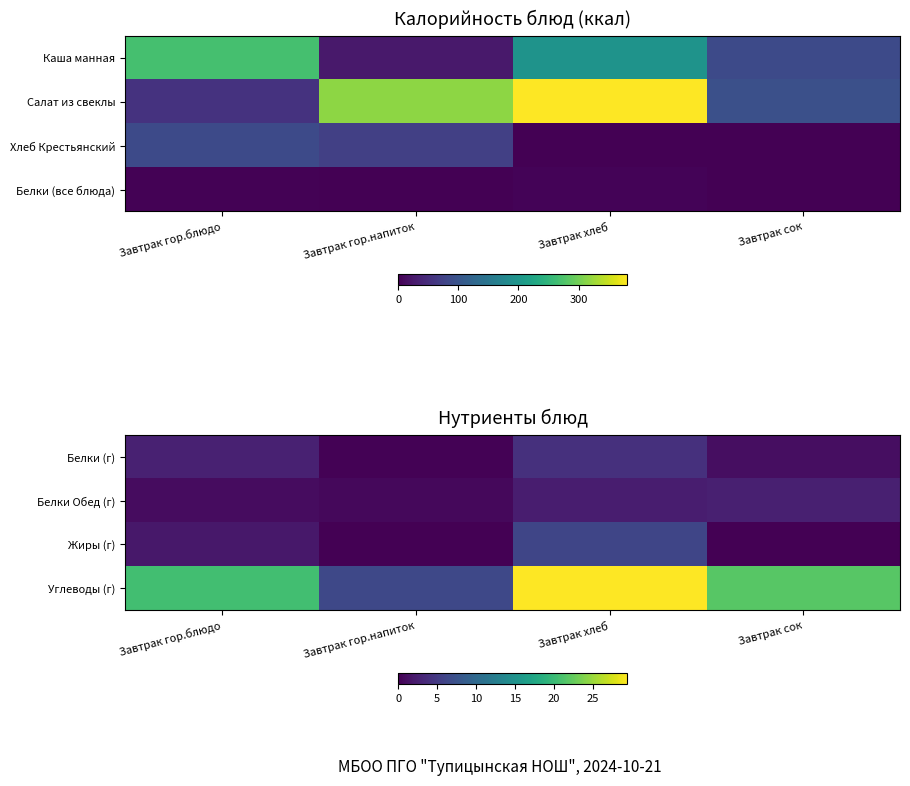

Reading left to right, transcribe all the data shown in this chart.

Белки (г): Завтрак гор.блюдо=2.6	Завтрак гор.напиток=0.2	Завтрак хлеб=4.1	Завтрак сок=1.1
Белки Обед (г): Завтрак гор.блюдо=1.0	Завтрак гор.напиток=0.6	Завтрак хлеб=2.4	Завтрак сок=2.6
Жиры (г): Завтрак гор.блюдо=1.9	Завтрак гор.напиток=0.0	Завтрак хлеб=6.2	Завтрак сок=0.1
Углеводы (г): Завтрак гор.блюдо=20.5	Завтрак гор.напиток=6.4	Завтрак хлеб=29.4	Завтрак сок=21.8